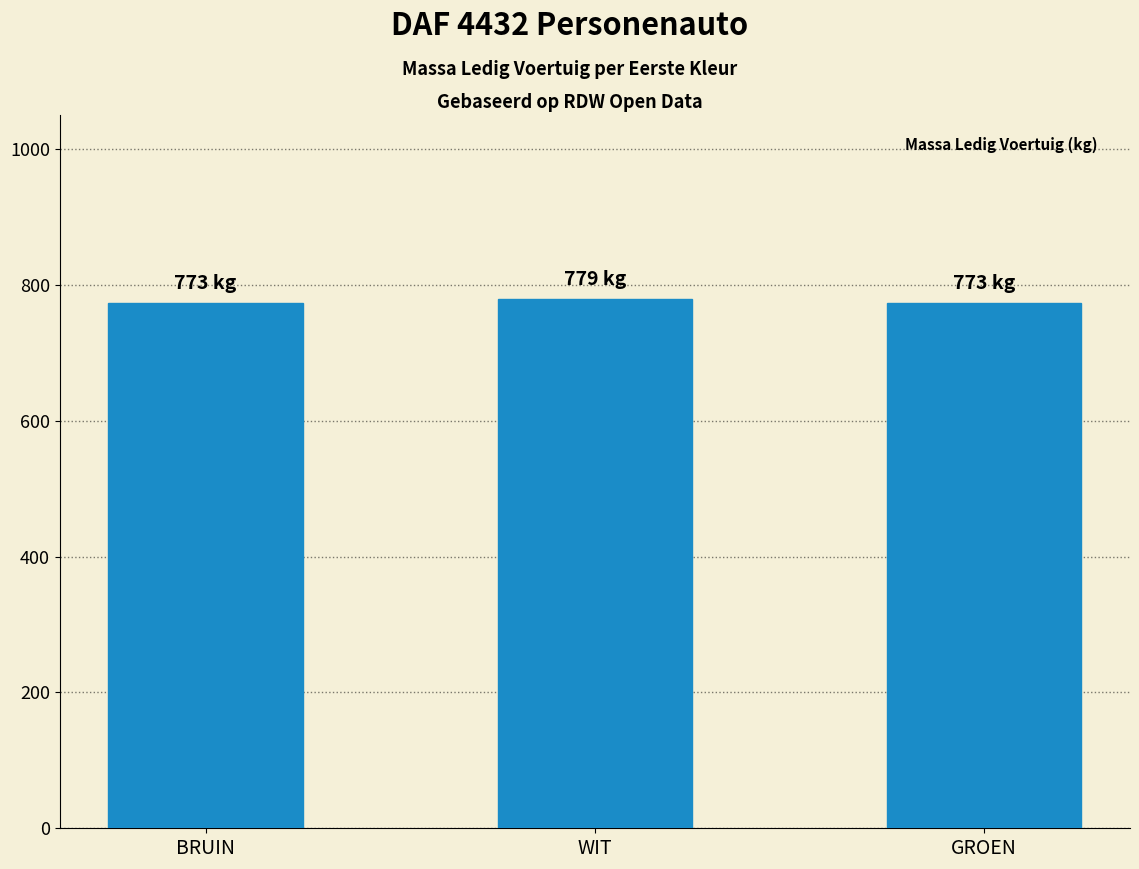

What is the sum of the values at GROEN and WIT?

1551.7